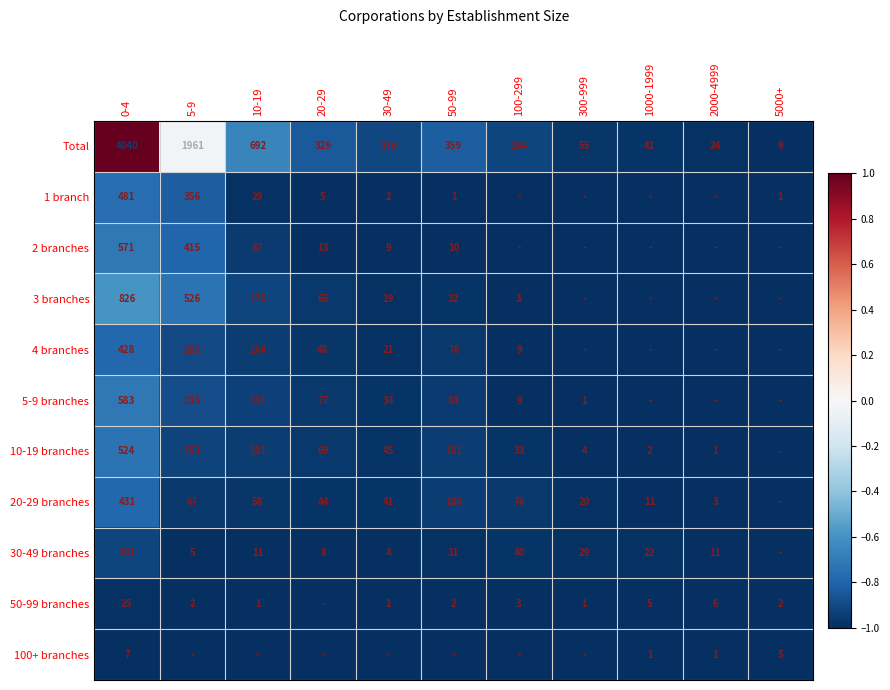

The value of Total at 100-299 is 100. True or false?

False